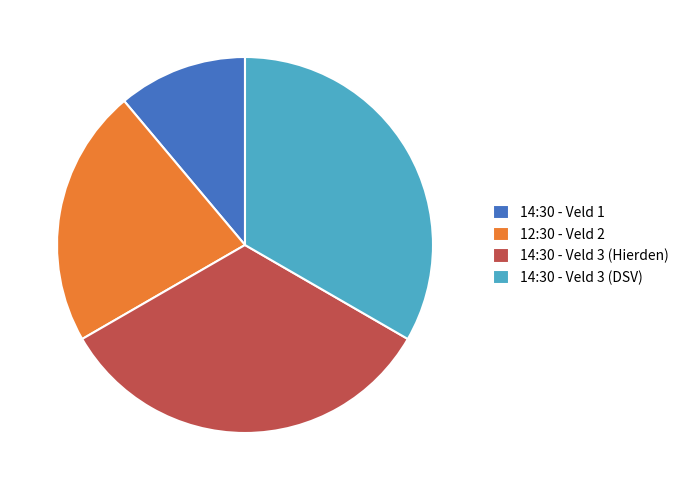

Approximately how many times larger is the value at 14:30 - Veld 3 (Hierden) compared to 12:30 - Veld 2?

1.5